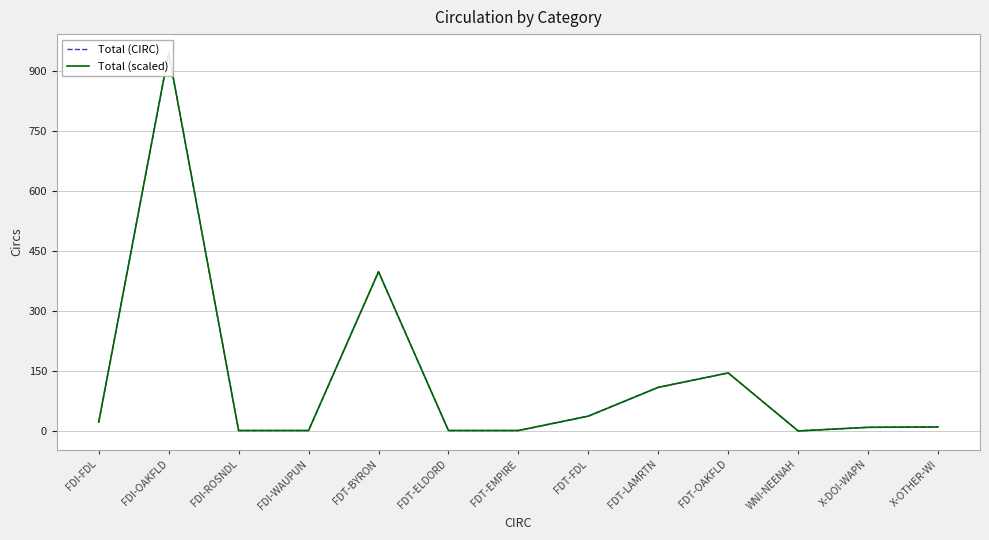

The value of Total (scaled) at FDI-FDL is 23.0. True or false?

True